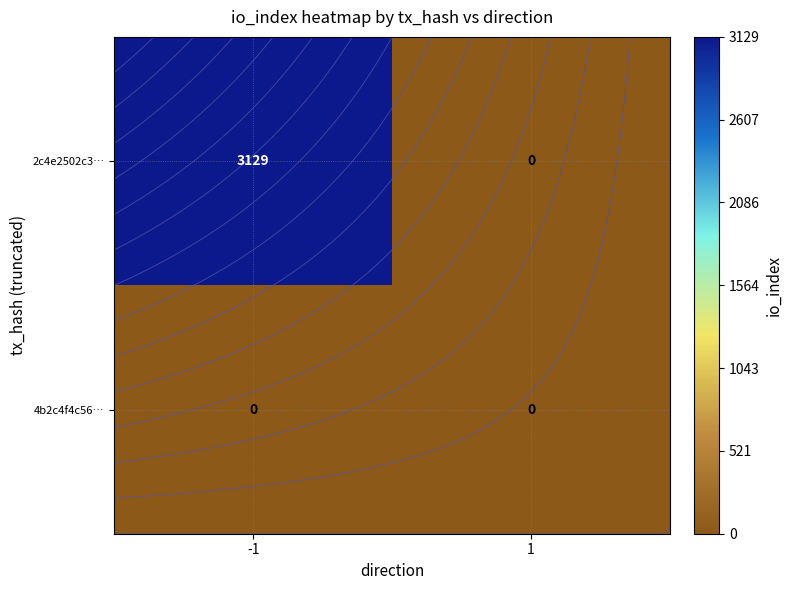

List the series in order of their peak value, lowest first.

4b2c4f4c56…, 2c4e2502c3…